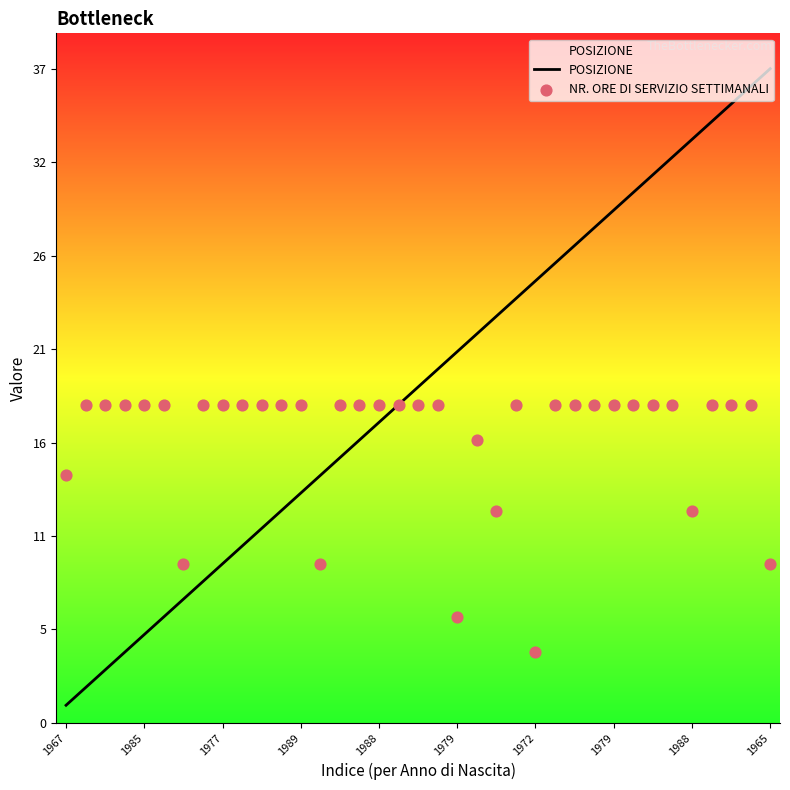

What are all the series names shown in the legend?

POSIZIONE, NR. ORE DI SERVIZIO SETTIMANALI